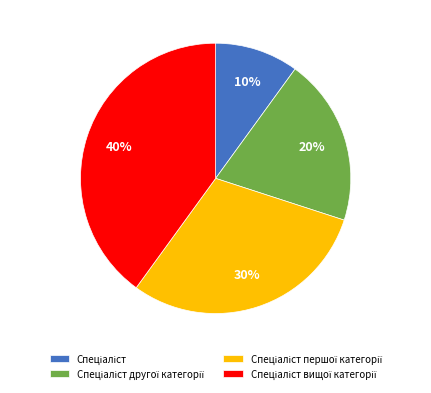

How many segments does this pie chart have?

4